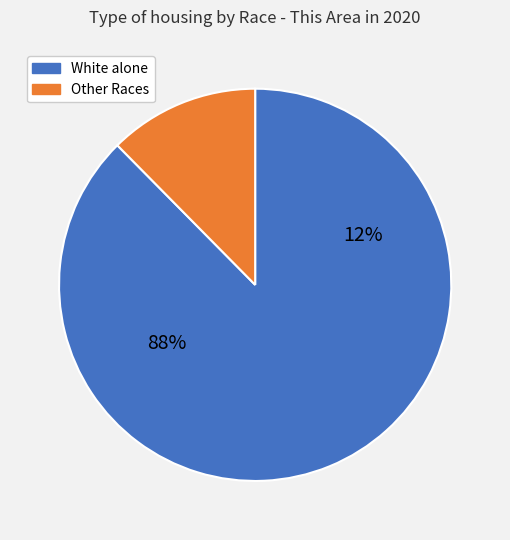

The American Indian and Alaska Native slice represents 0% of the pie. True or false?

True